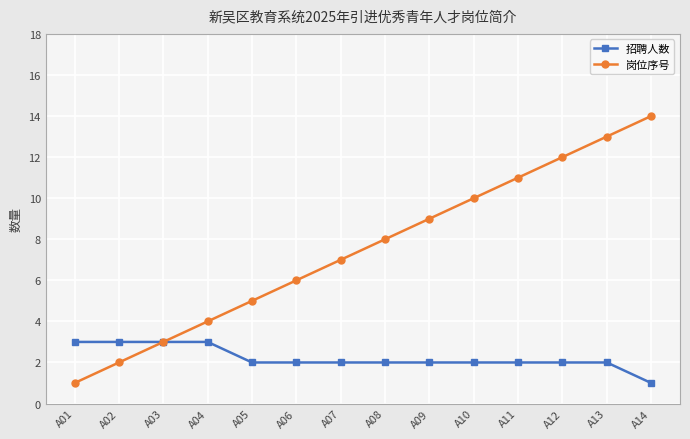

What is the value of the 岗位序号 point at the 14th from the left?

14